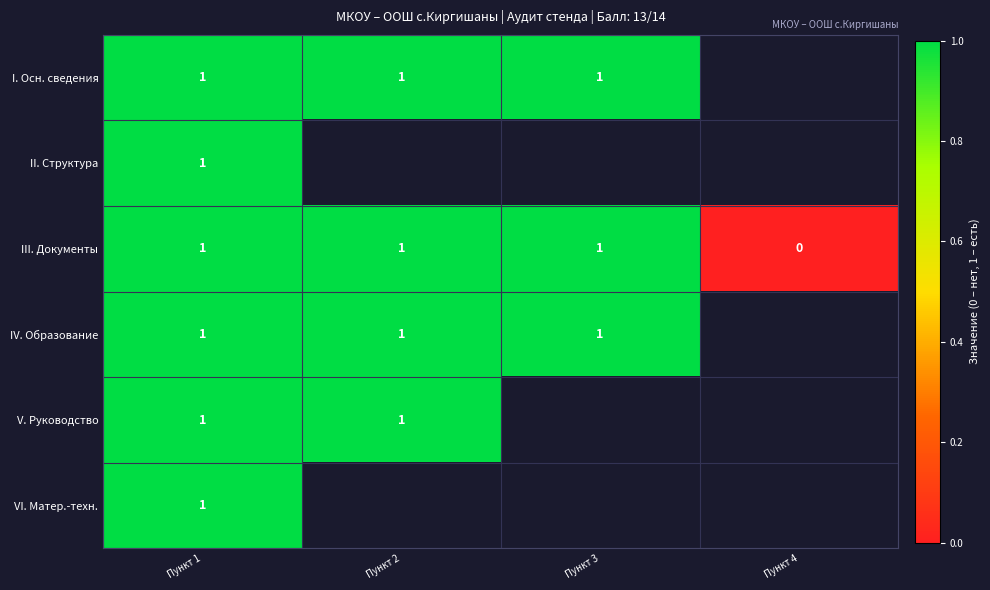

Which category has the lowest value in the III. Документы series?

Пункт 4